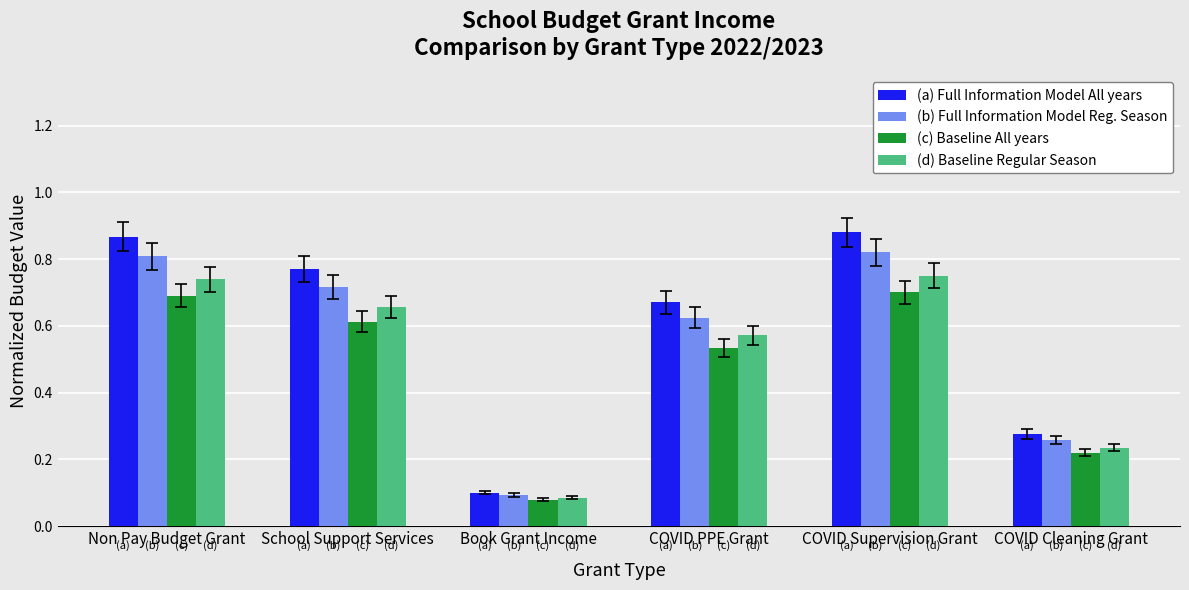

At COVID PPE Grant, list the series in order from largest to smallest.

(a) Full Information Model All years, (b) Full Information Model Reg. Season, (d) Baseline Regular Season, (c) Baseline All years